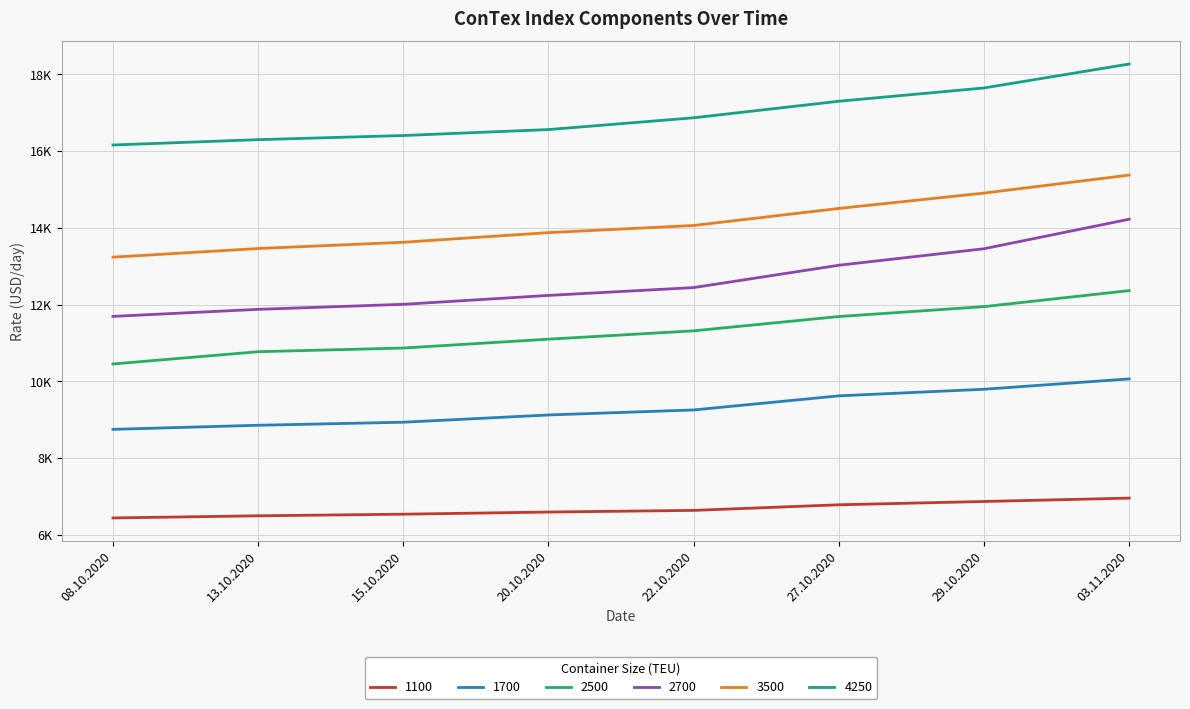

What is the minimum value for 3500?

13235